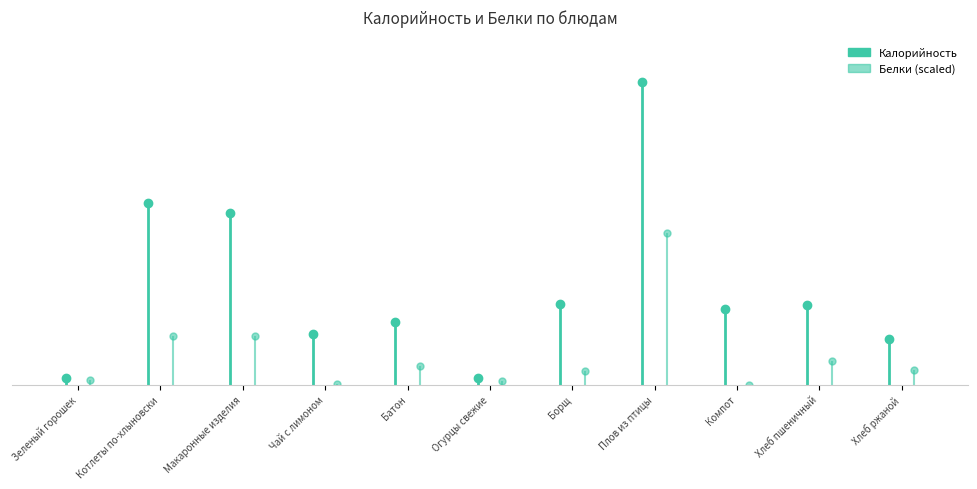

Count the number of data series in this chart.

2